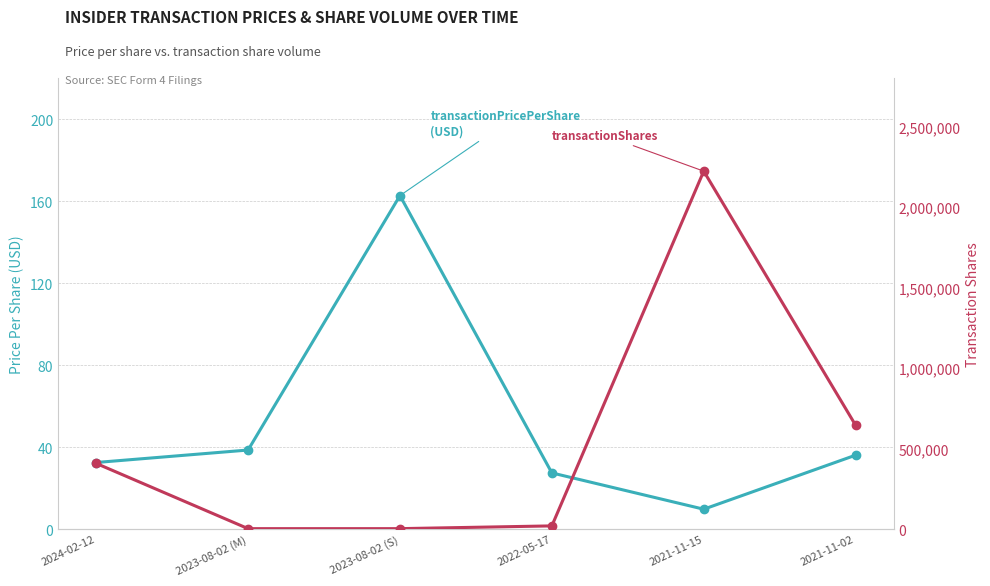

True or false: transactionPricePerShare and transactionShares cross at least once.

False